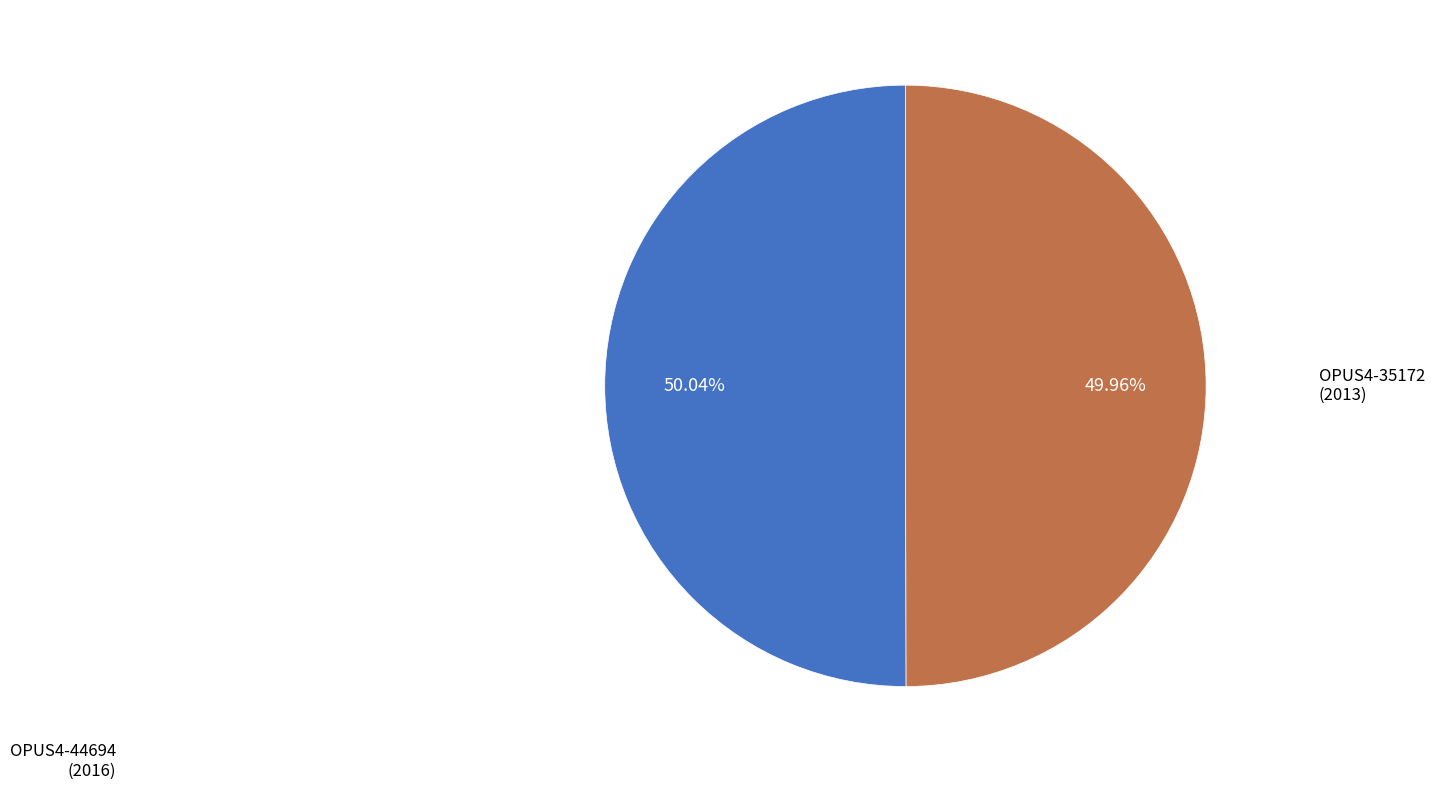

What percentage is the OPUS4-35172 slice, to the nearest percent?

50%